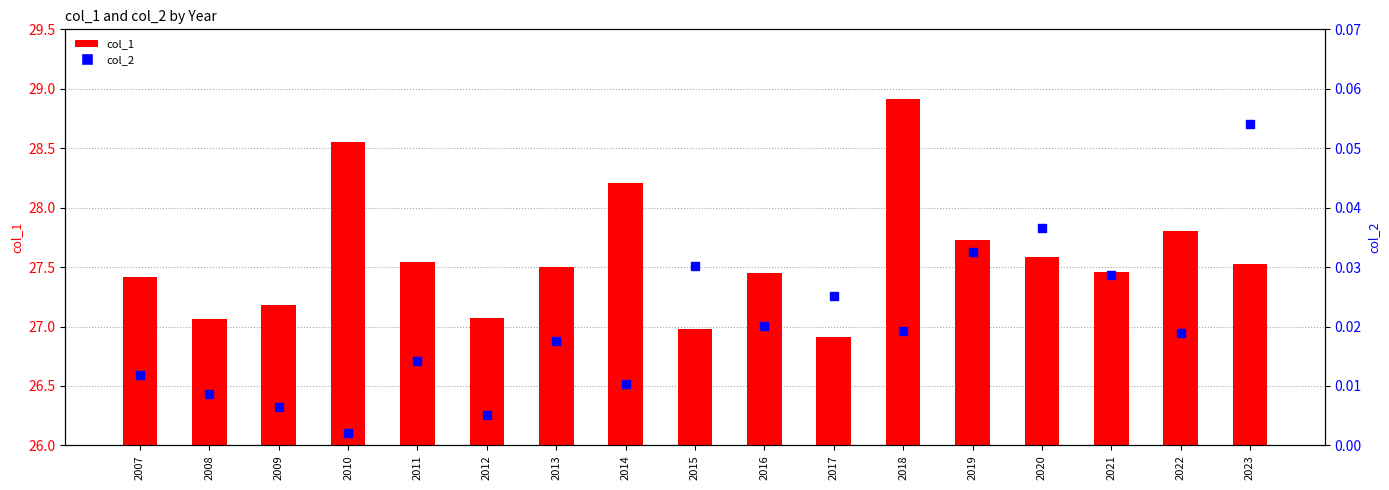

What is the sum of the col_1 values at 2020 and 2009?

54.8